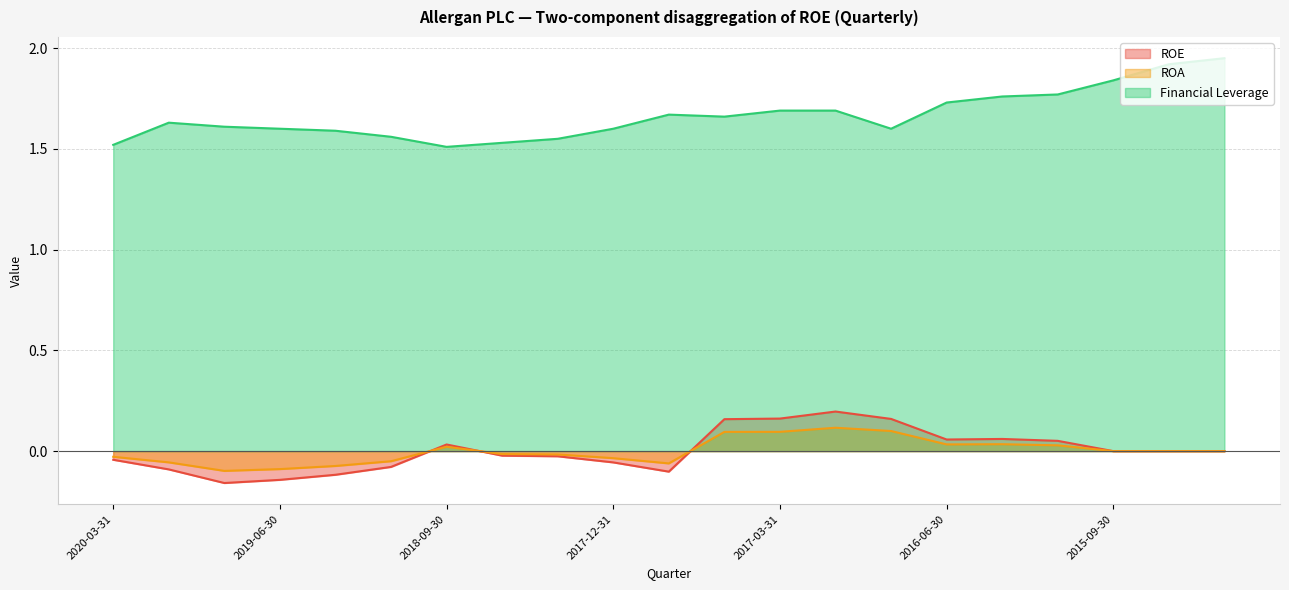

True or false: ROA and Financial Leverage cross at least once.

False